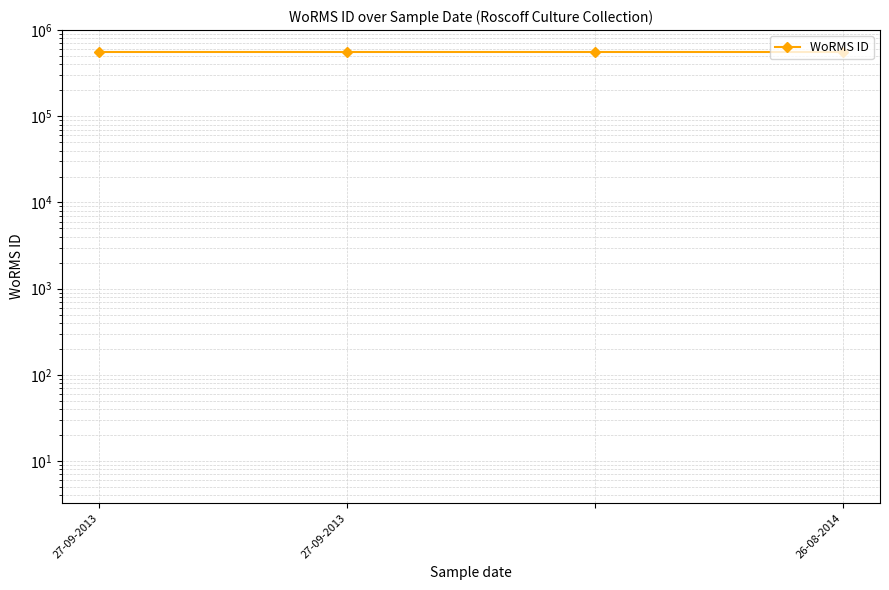

At which label is the value closest to 562580?

26-08-2014